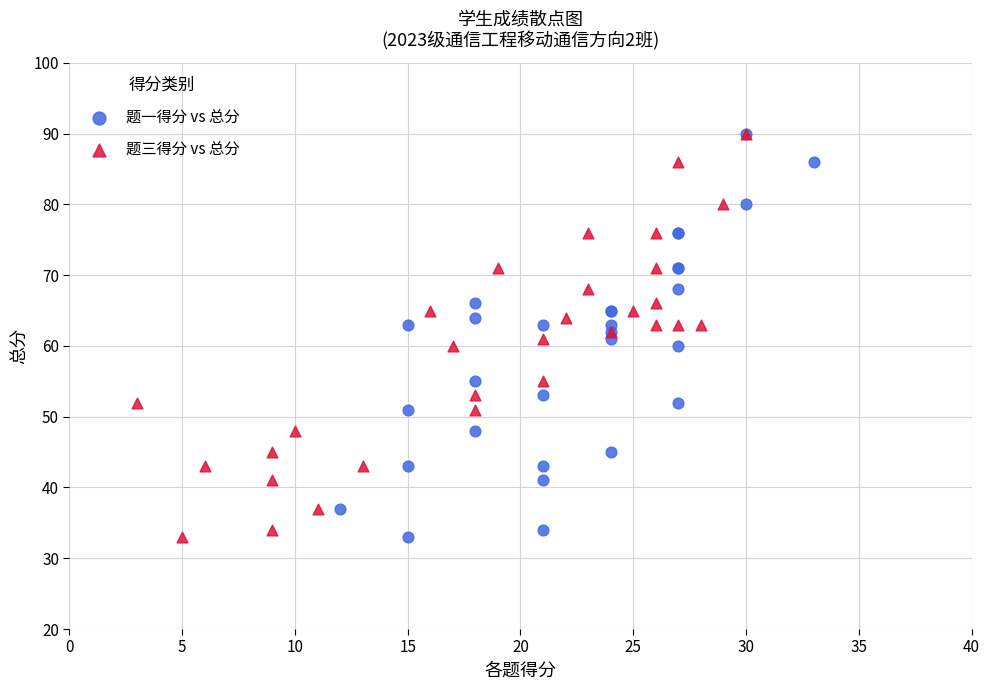

What are all the series names shown in the legend?

题一得分 vs 总分, 题三得分 vs 总分